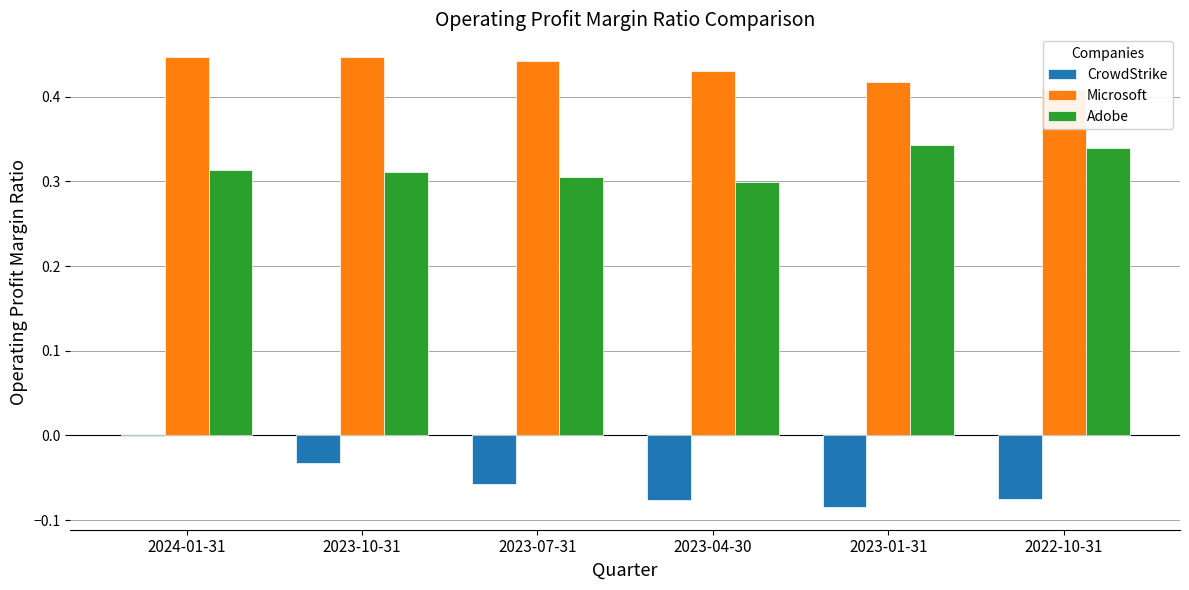

What is the difference between the highest and lowest values at 2023-10-31?

0.5